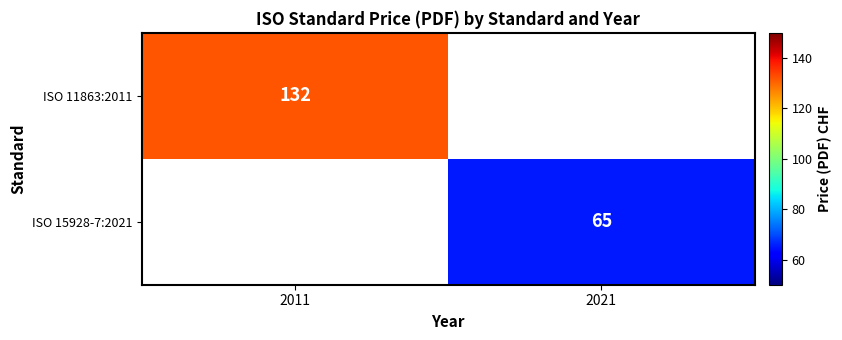

The value of ISO 15928-7:2021 at 2021 is 89. True or false?

False